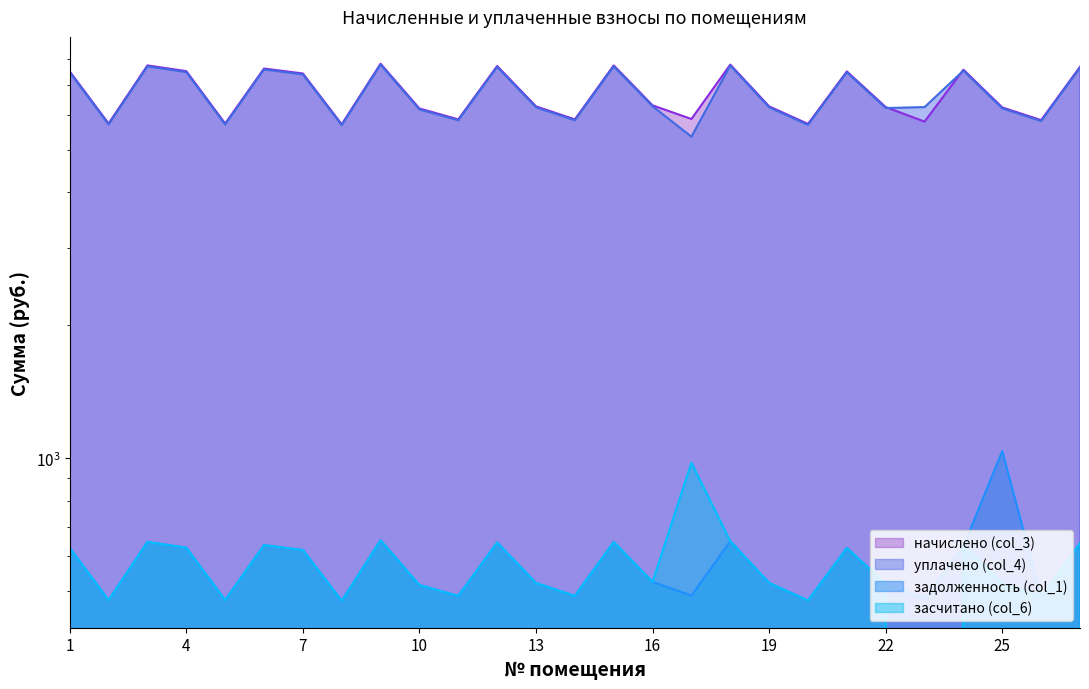

The value of уплачено (col_4) at 22 is 6210.5. True or false?

True